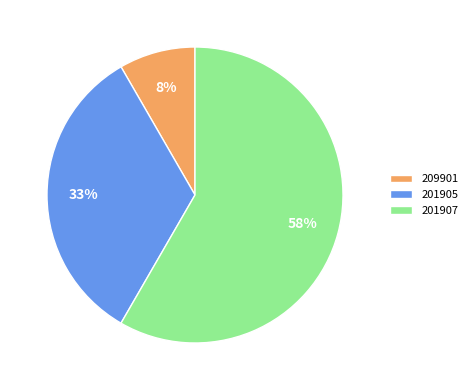

To the nearest percent, what portion does 209901 represent?

8%